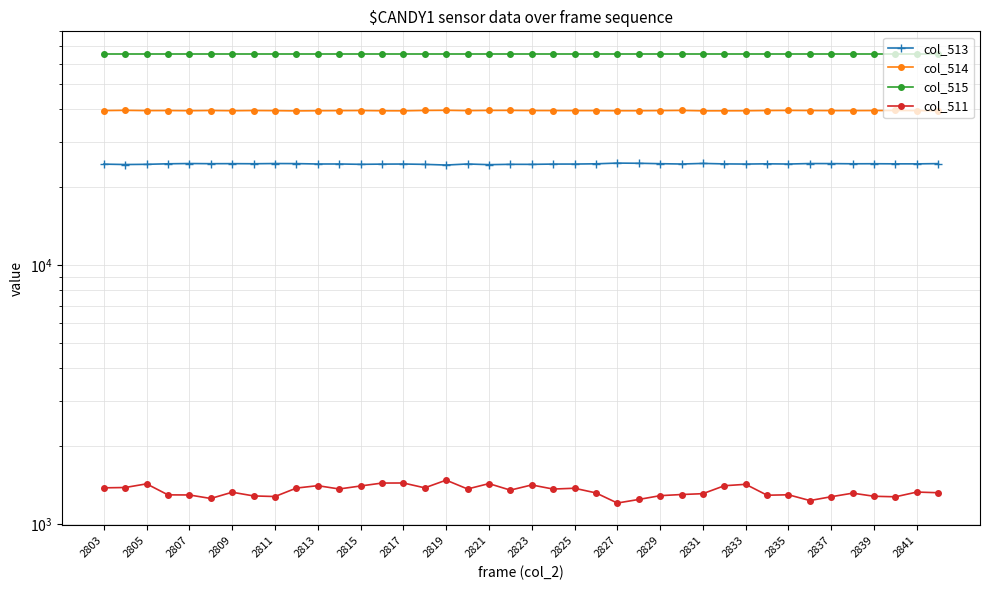

What is the difference between the maximum and minimum values in the col_514 series?

209